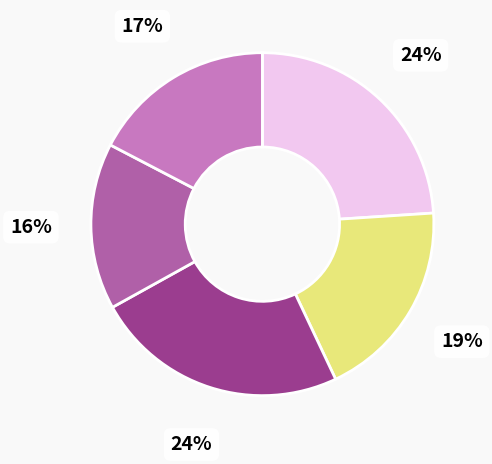

Count the number of slices in the pie.

5